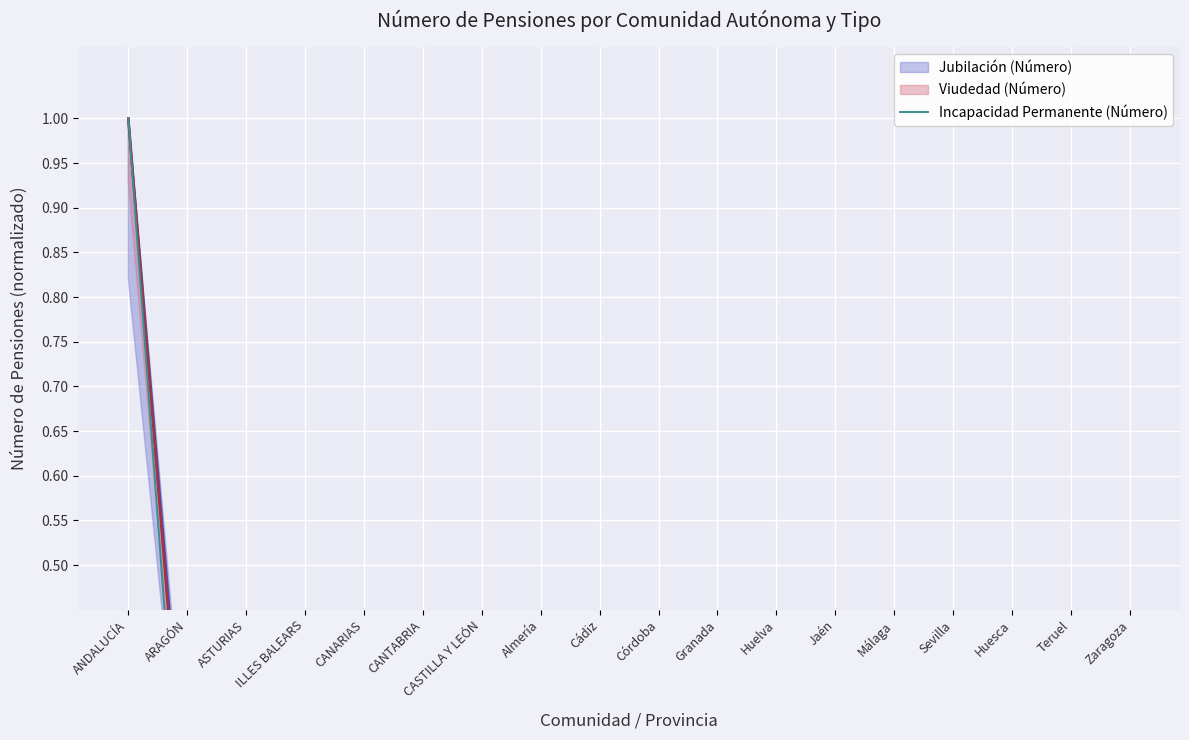

Rank the categories by value from lowest to highest.

Teruel, Huesca, Almería, Huelva, CANTABRIA, Zaragoza, Córdoba, ILLES BALEARS, Jaén, ARAGÓN, Granada, ASTURIAS, Málaga, Cádiz, CASTILLA Y LEÓN, CANARIAS, Sevilla, ANDALUCÍA